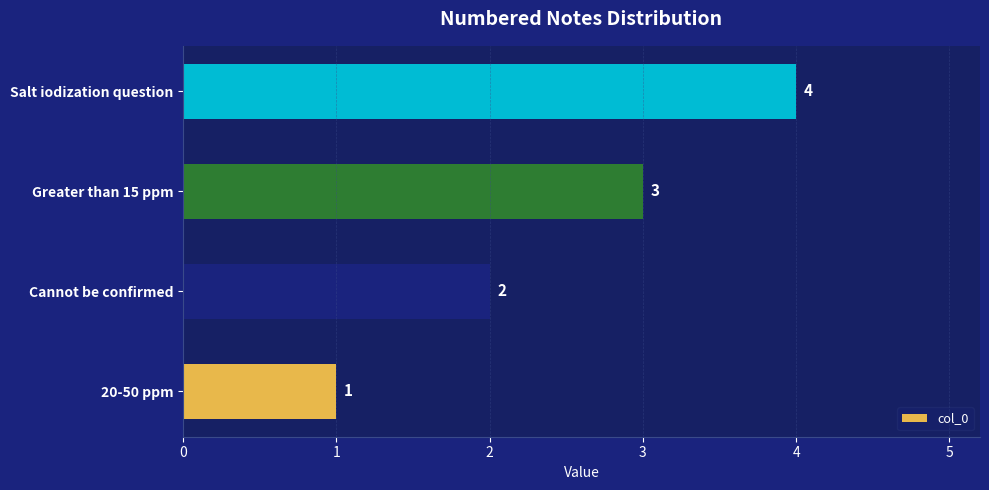

How many data points are less than 3?

2